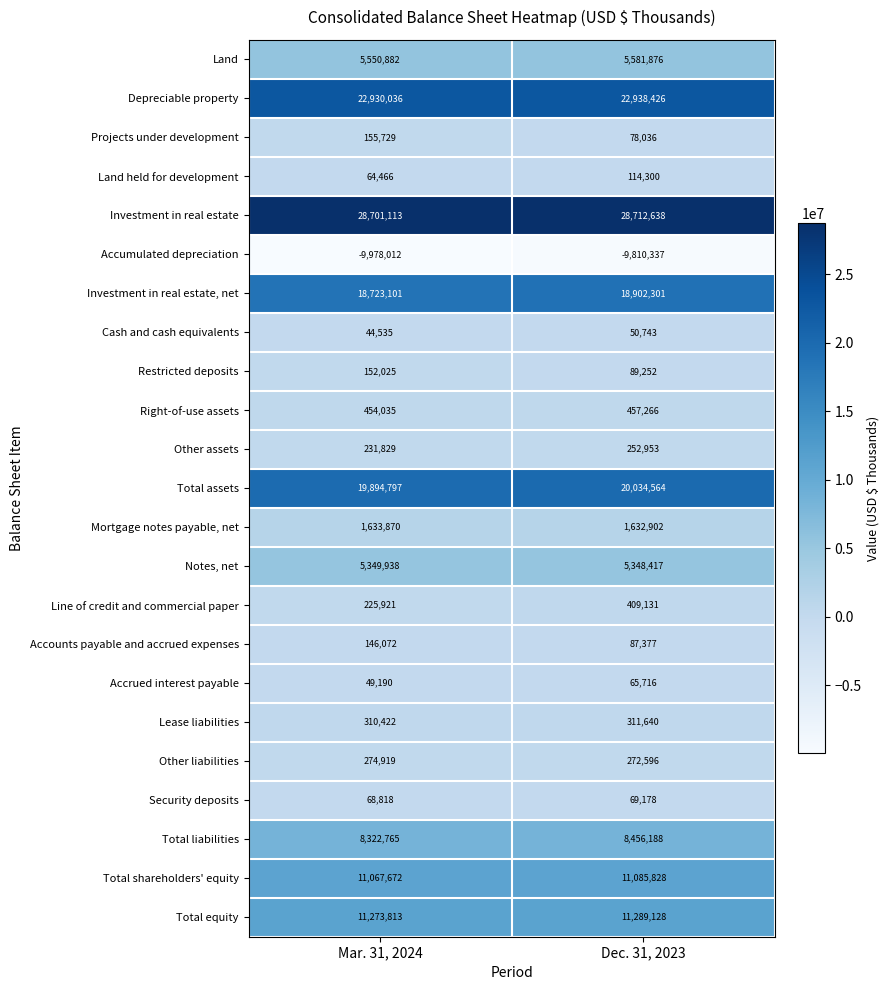

At Dec. 31, 2023, list the series in order from largest to smallest.

Investment in real estate, Depreciable property, Total assets, Investment in real estate, net, Total equity, Total shareholders' equity, Total liabilities, Land, Notes, net, Mortgage notes payable, net, Right-of-use assets, Line of credit and commercial paper, Lease liabilities, Other liabilities, Other assets, Land held for development, Restricted deposits, Accounts payable and accrued expenses, Projects under development, Security deposits, Accrued interest payable, Cash and cash equivalents, Accumulated depreciation